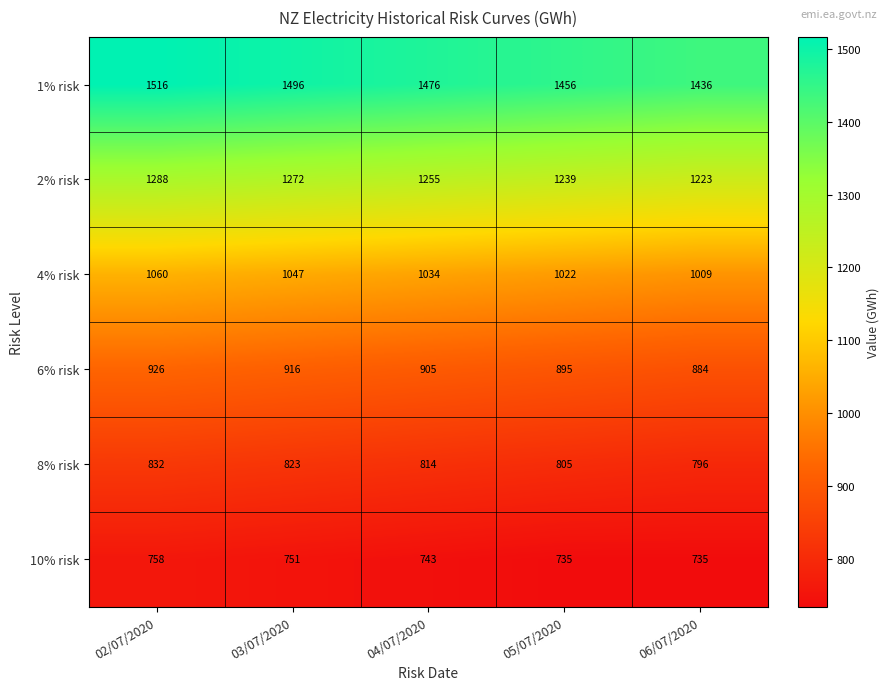

Is it true that 4% risk equals 1584 at 06/07/2020?

False